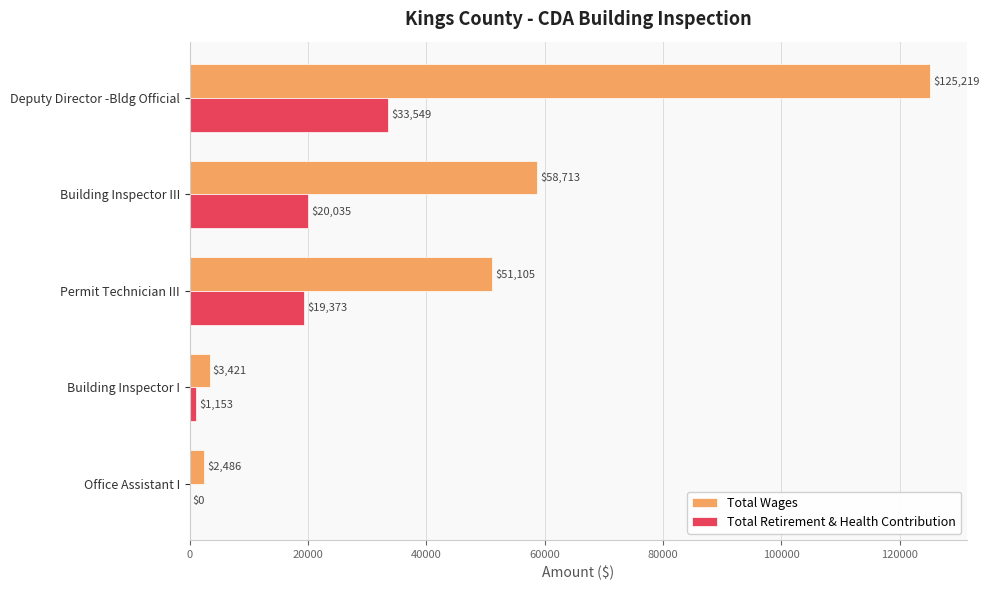

The value of Total Wages at Building Inspector I is 3421. True or false?

True